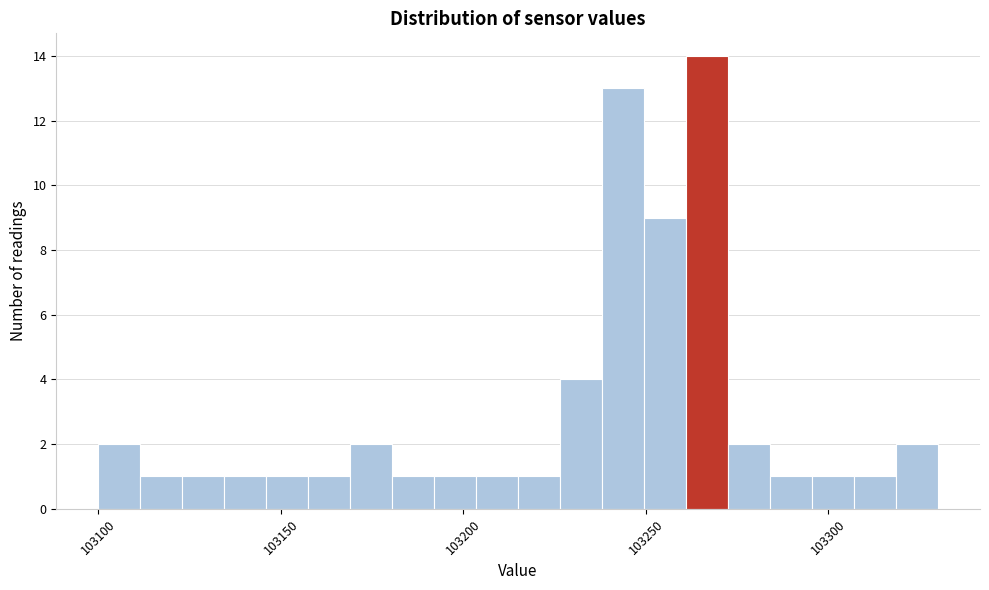

Read against the x-axis, roughly where is the centre of the tallest bar?

103265